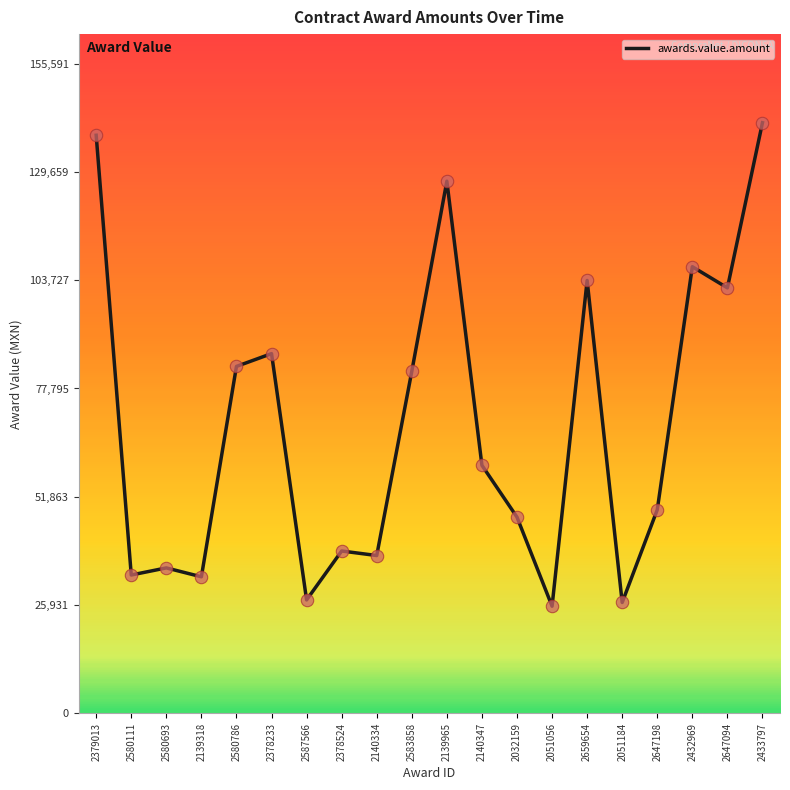

What is the ratio of the value at 2140347 to the value at 2379013?

0.4